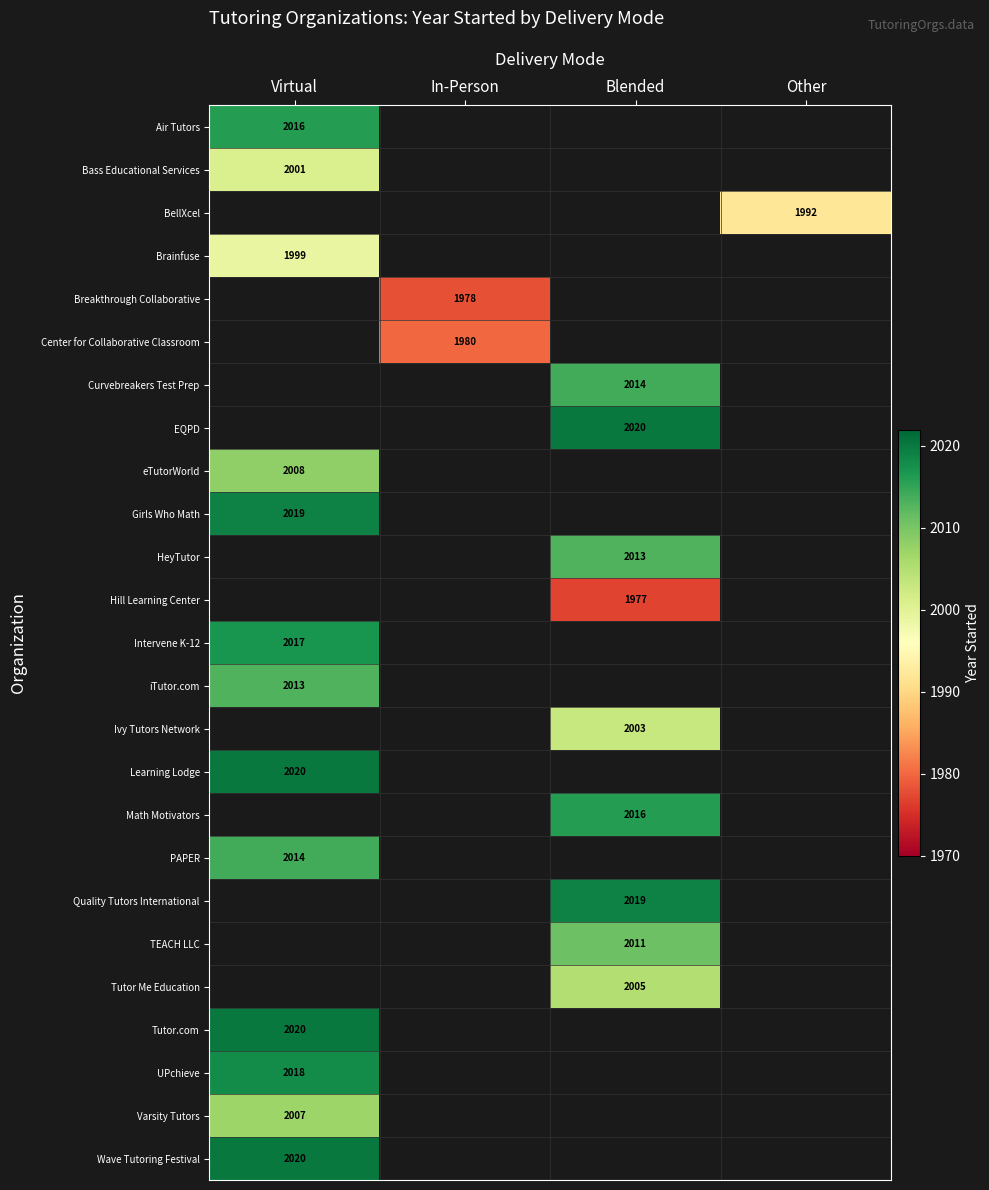

The value of Wave Tutoring Festival at Virtual is 2020. True or false?

True